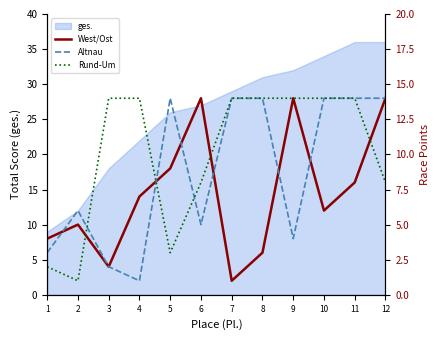

What is the value of the Rund-Um point at the 11th from the left?

14